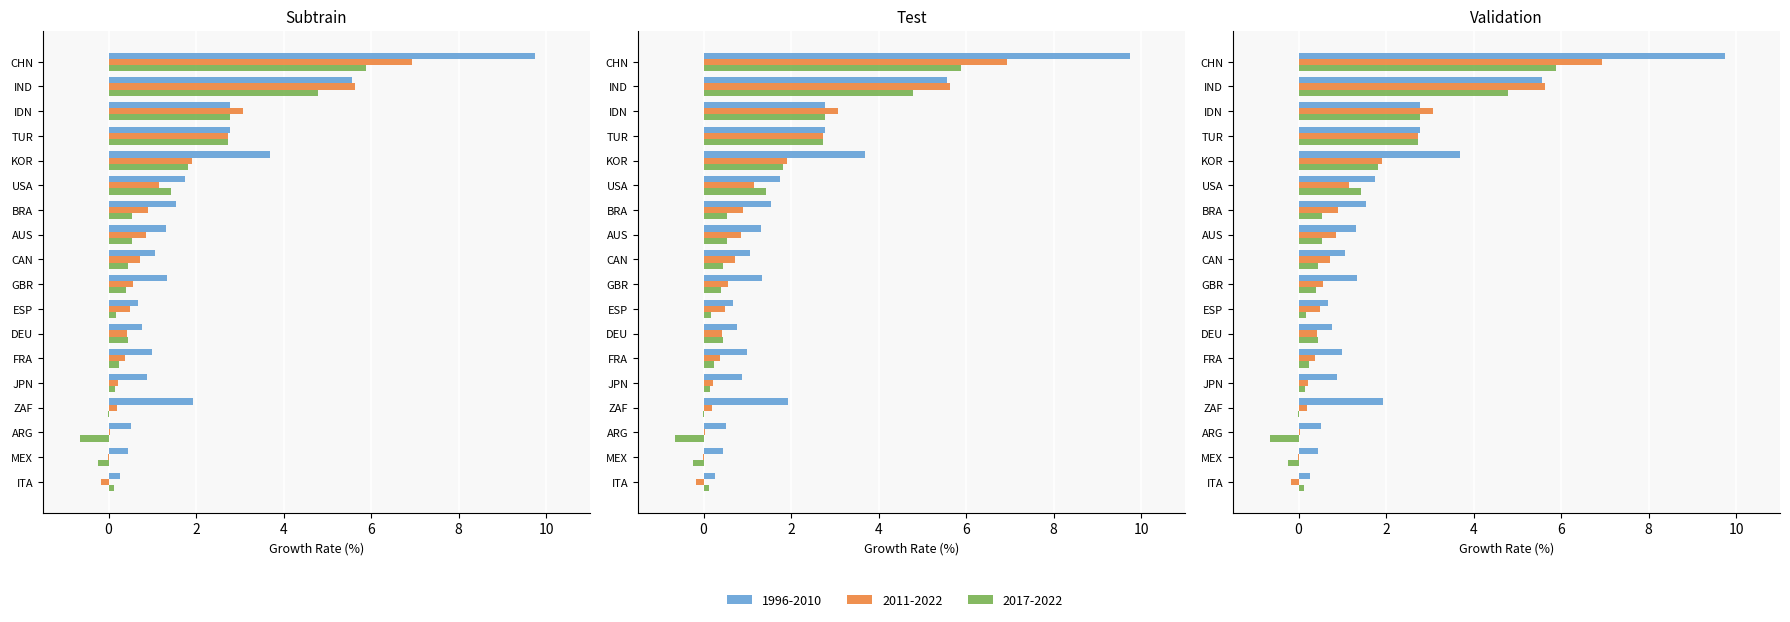

What is the label of the 2nd bar from the right?

MEX